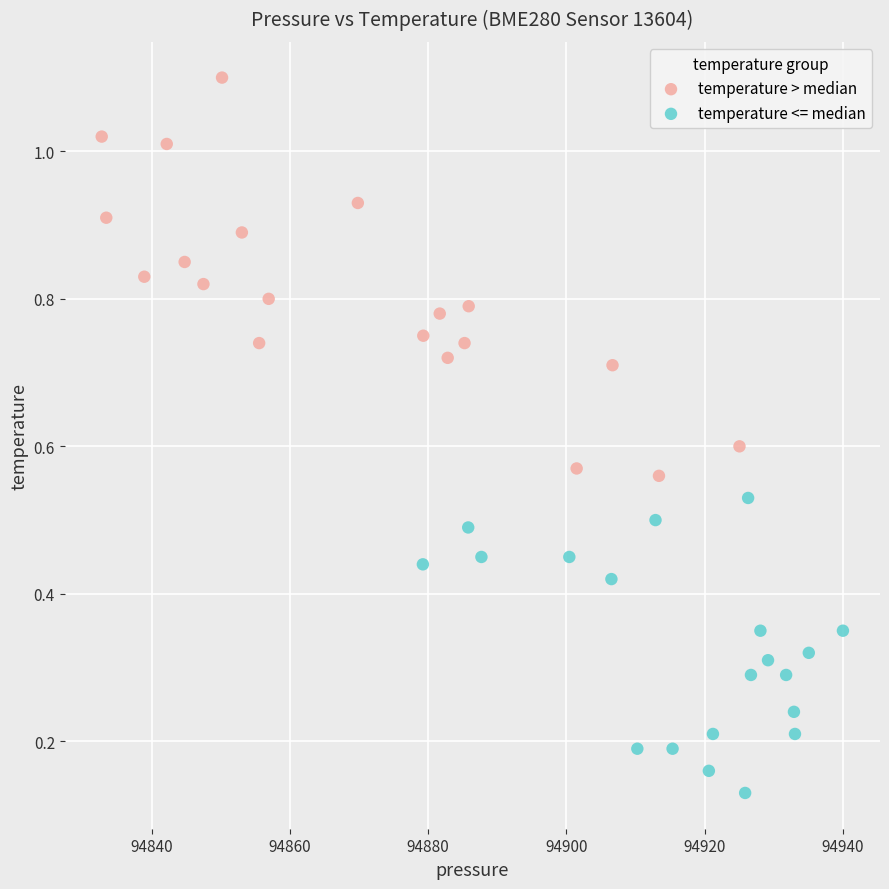

Which series has the widest spread of Y values?

temperature > median